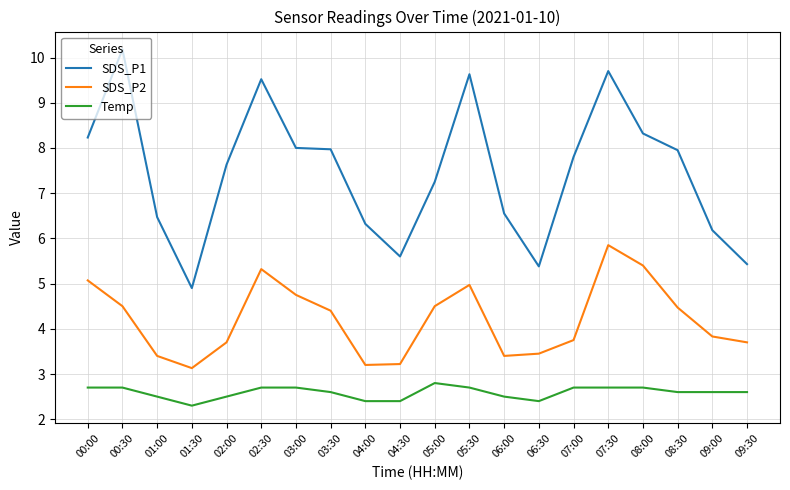

At which category is the sum across all series the highest?

07:30